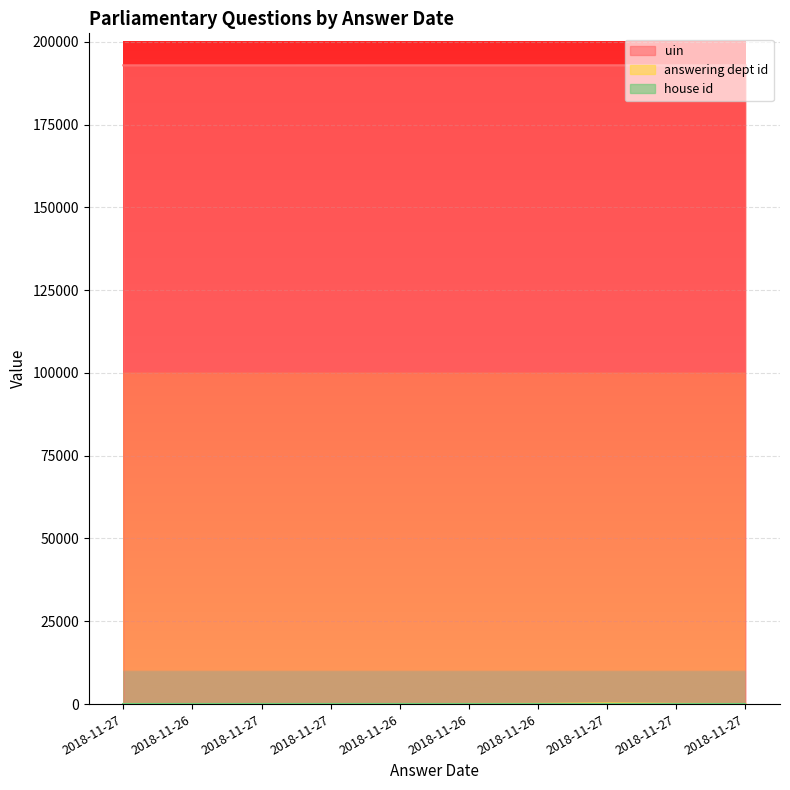

Which has a higher value, 2018-11-27 or 2018-11-27?

2018-11-27